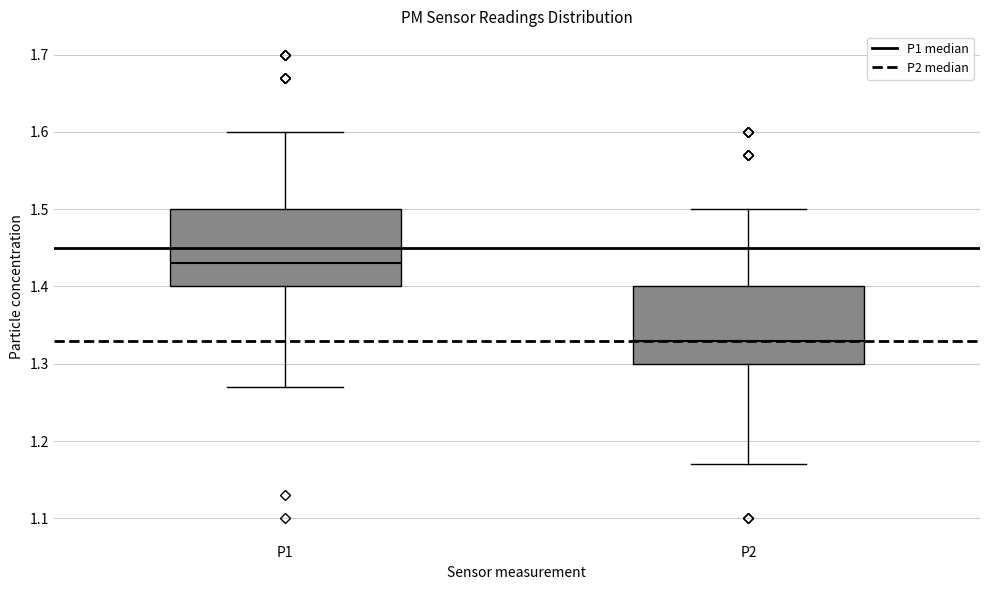

Which box's median line is the highest?

P1